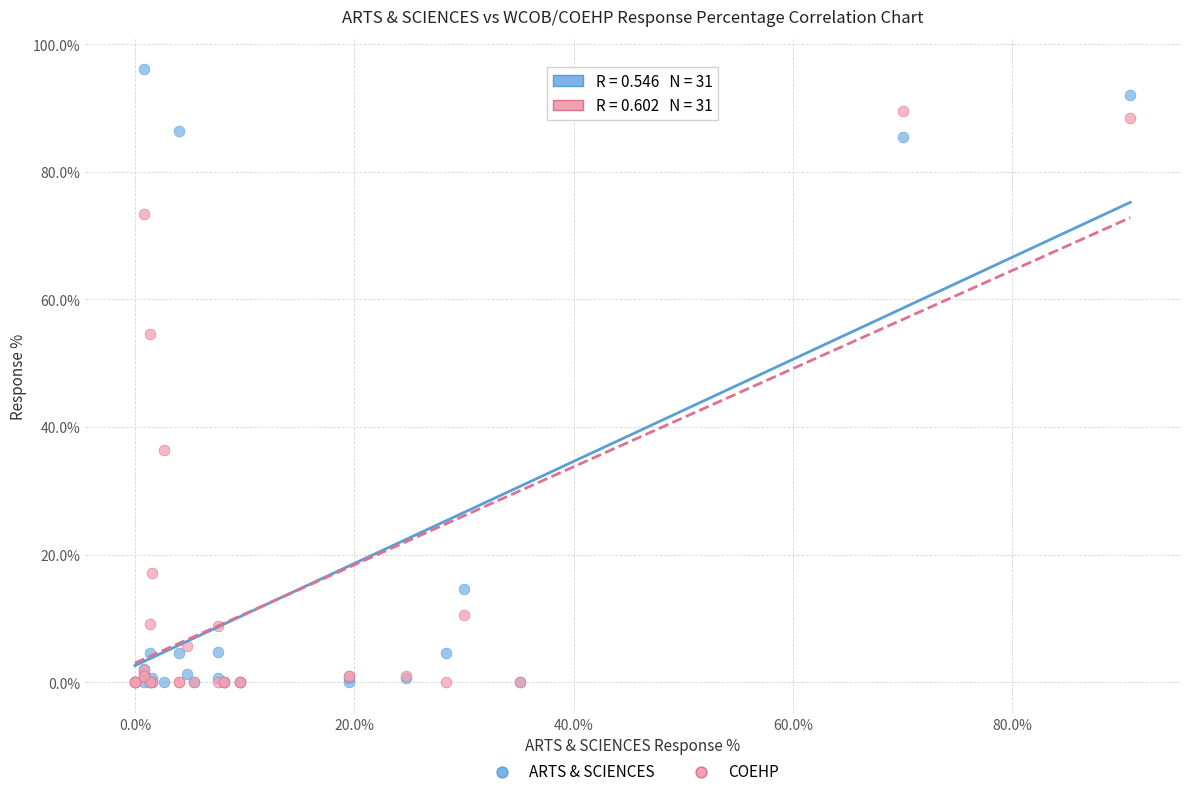

In the COEHP series, what Y value is closest to 44?

36.4